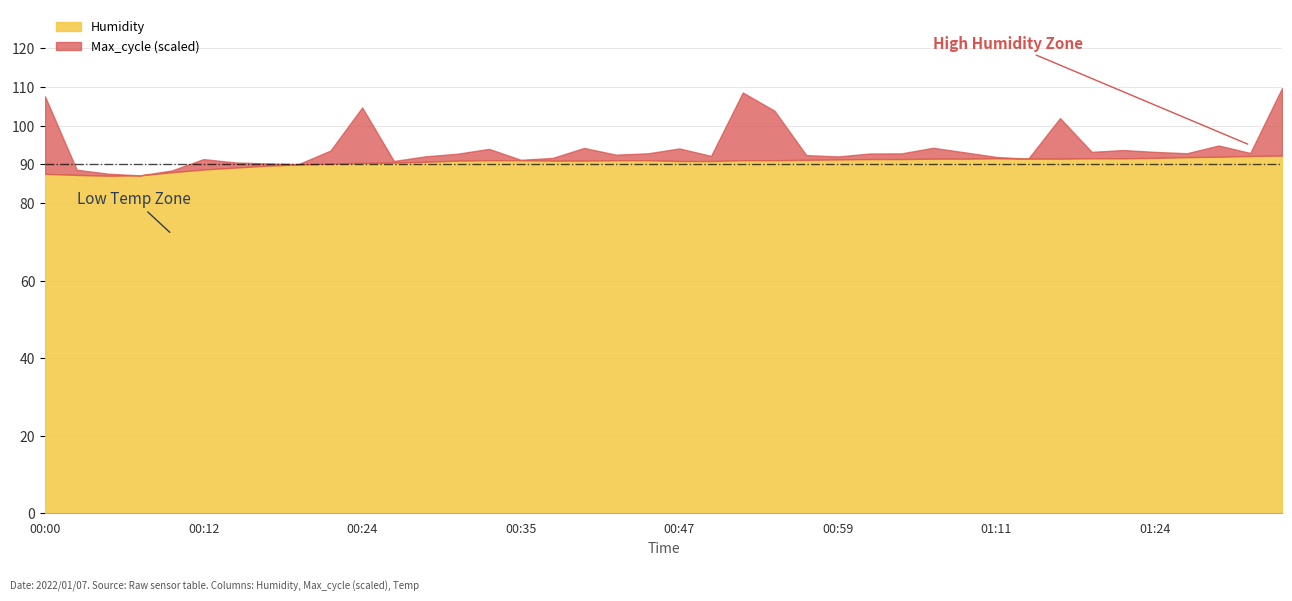

True or false: Humidity and Temp intersect in this chart.

False